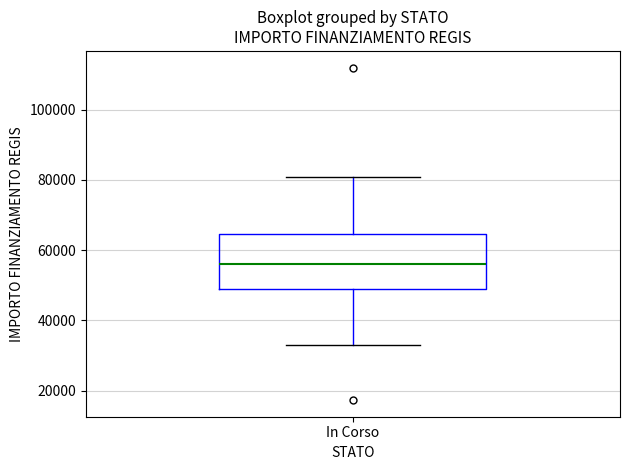

Transcribe this box plot: give where the median line is, the range the box spans, and where the two whiskers end, as read against the y-axis. The values are not printed on the chart, so give them approximately, as read against the axis.

median 56000, box 50000 to 64000, whiskers 32000 to 80000